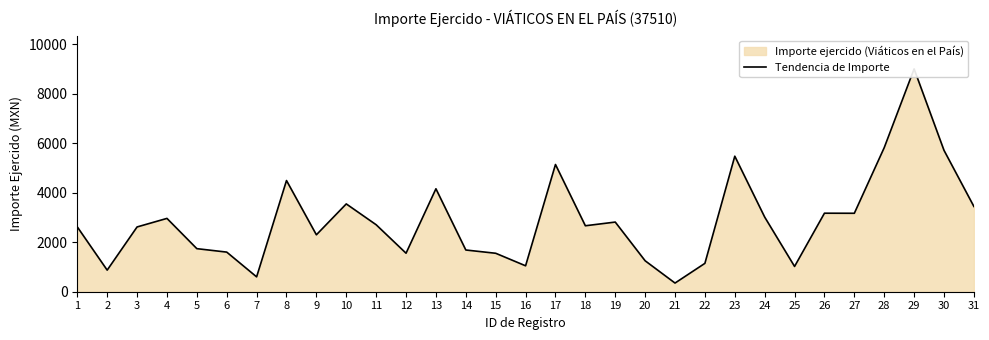

Reading left to right, transcribe all the data shown in this chart.

2618.0	872.0	2615.7	2961.3	1739.2	1600.0	600.0	4490.3	2299.0	3546.3	2704.8	1555.0	4157.6	1684.9	1553.0	1046.9	5138.3	2664.0	2813.0	1250.0	350.0	1146.0	5473.6	3015.0	1021.0	3171.2	3168.4	5818.7	8997.8	5710.7	3443.8